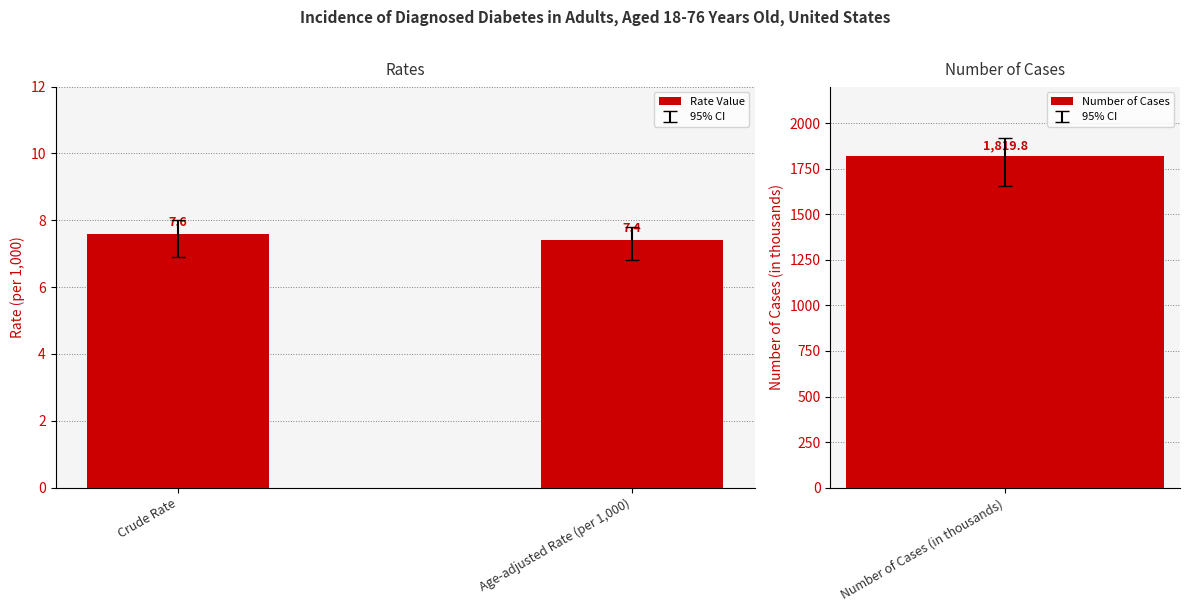

Between Crude Rate and Age-adjusted Rate (per 1,000), which is larger?

Crude Rate